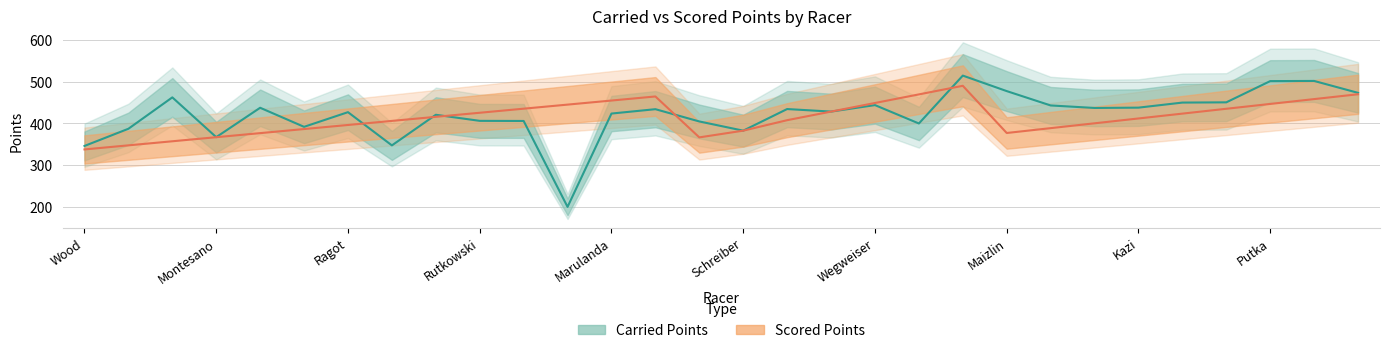

The value of Carried Points at Ragot is 287.9. True or false?

False